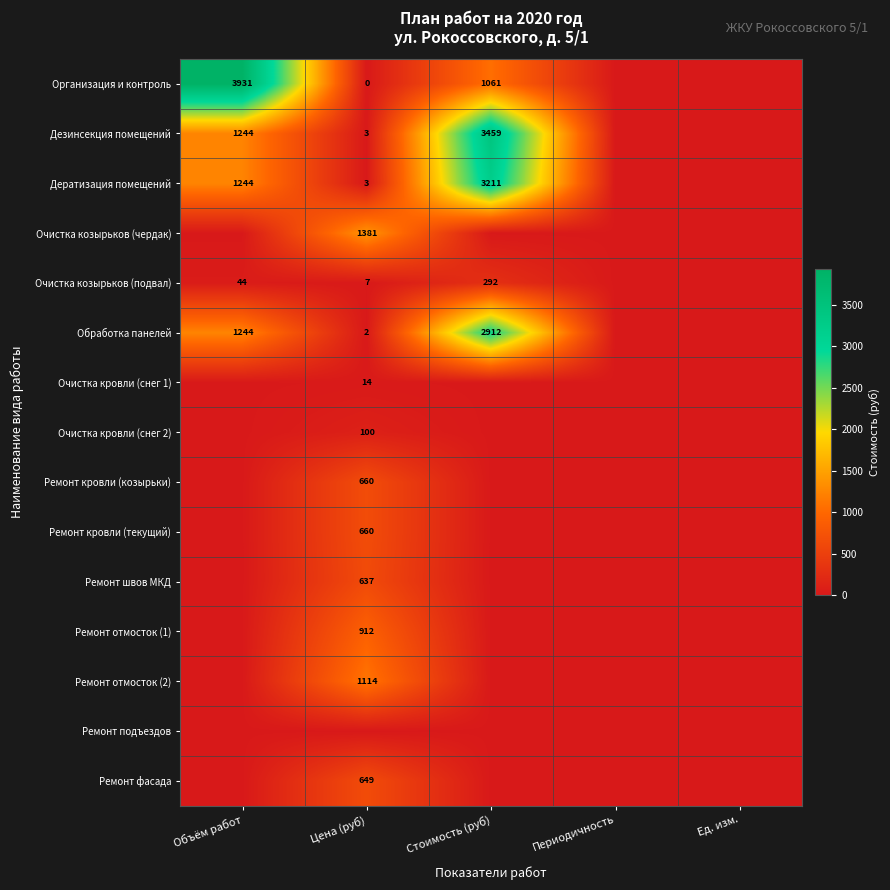

The value of Обработка панелей at Цена (руб) is 2. True or false?

True